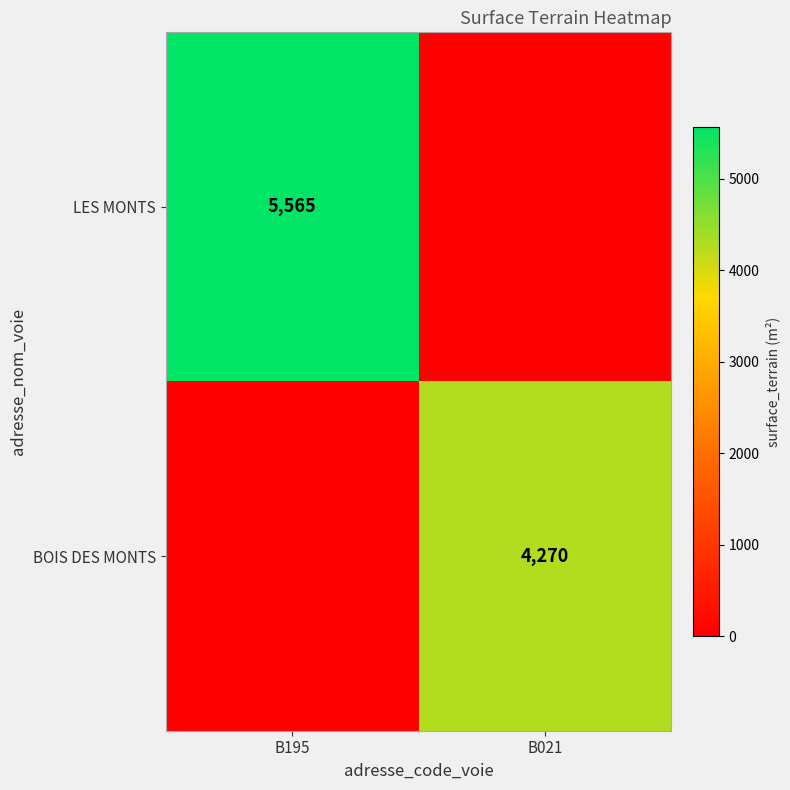

Between B195 and B021, which series saw the biggest shift?

LES MONTS